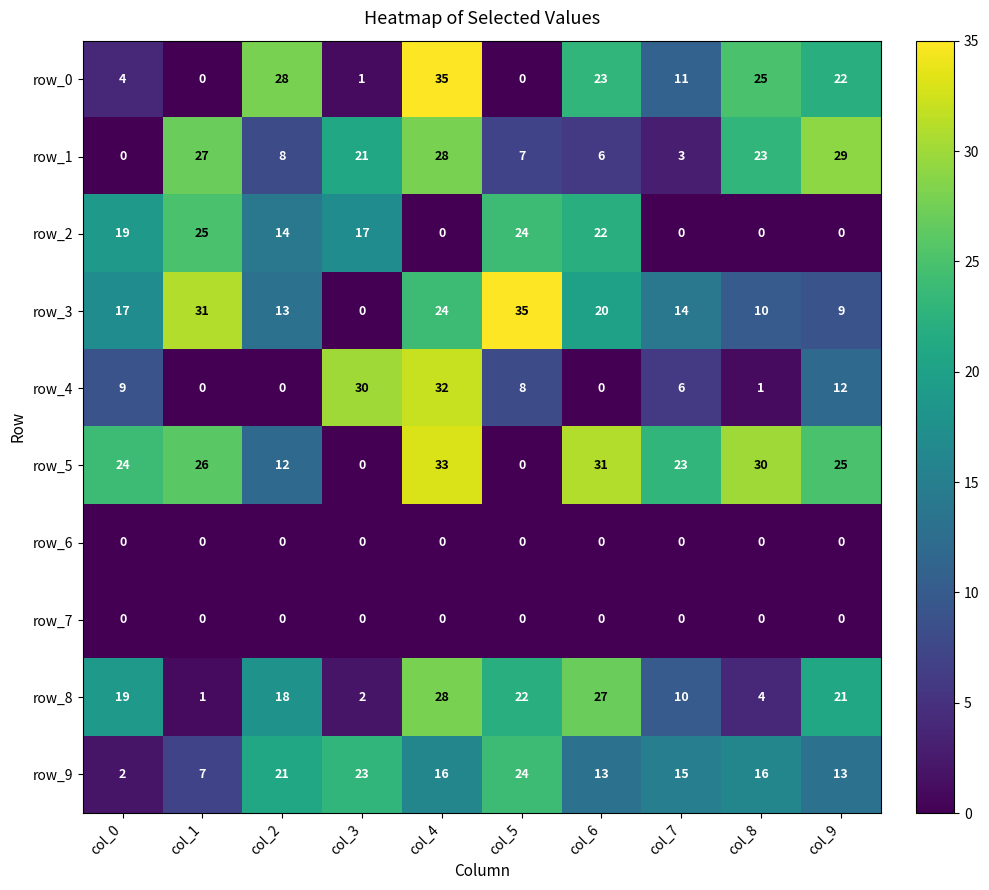

What is the spread (max minus min) of values at col_9?

29